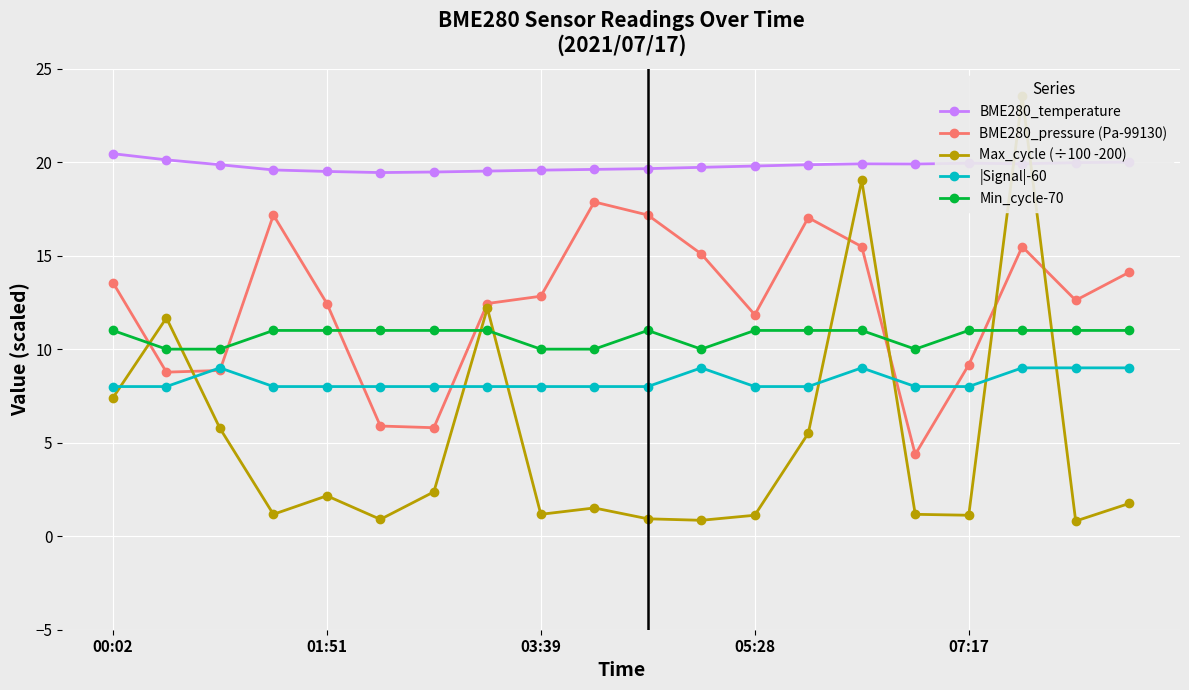

What position from the left is 9?

10